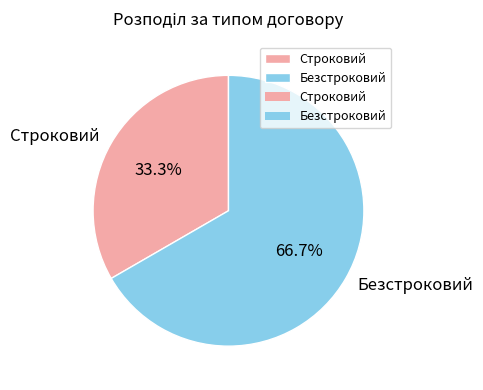

To the nearest percent, what is the difference between the largest and smallest slice percentages?

33%